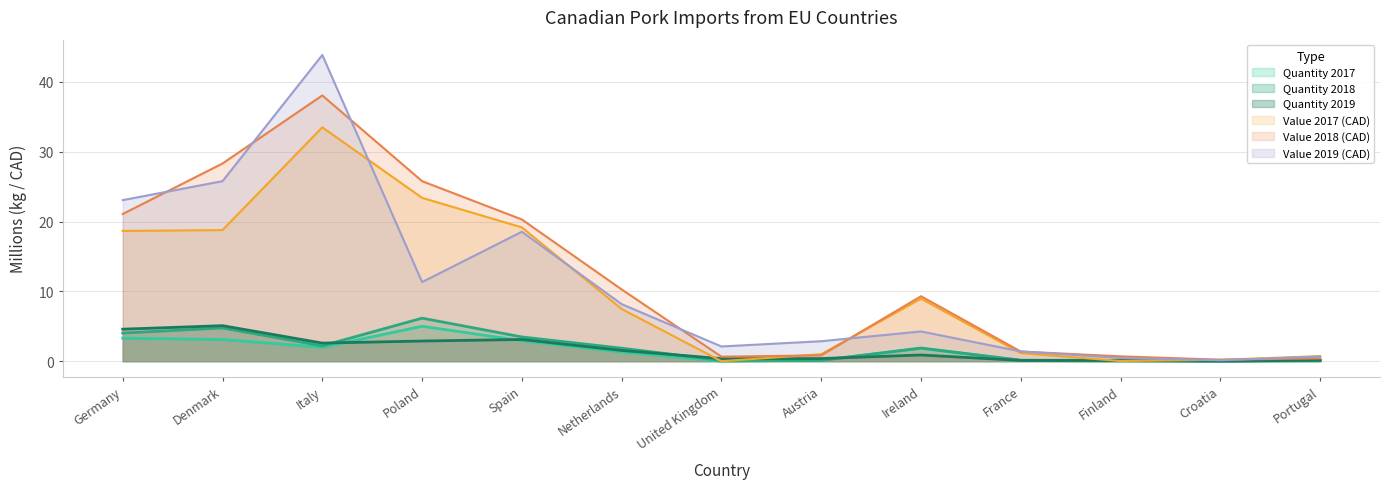

Rank the series at Spain from highest to lowest value.

Value 2018, Value 2017, Value 2019, Quantity 2018, Quantity 2019, Quantity 2017